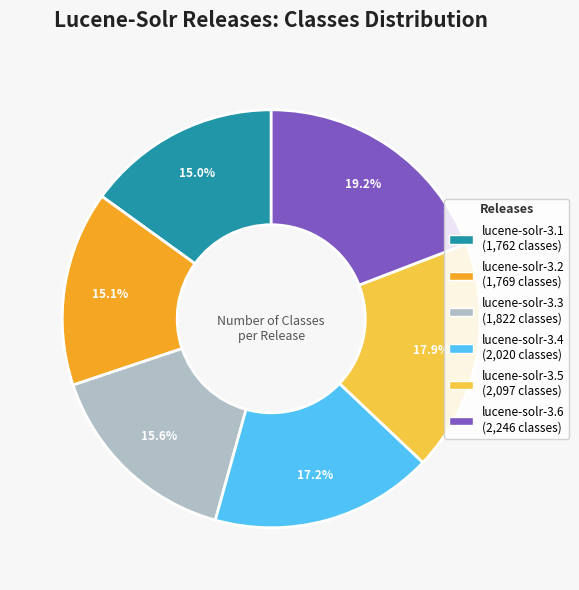

What is the ratio of the value at lucene-solr-3.4 to the value at lucene-solr-3.2?

1.1